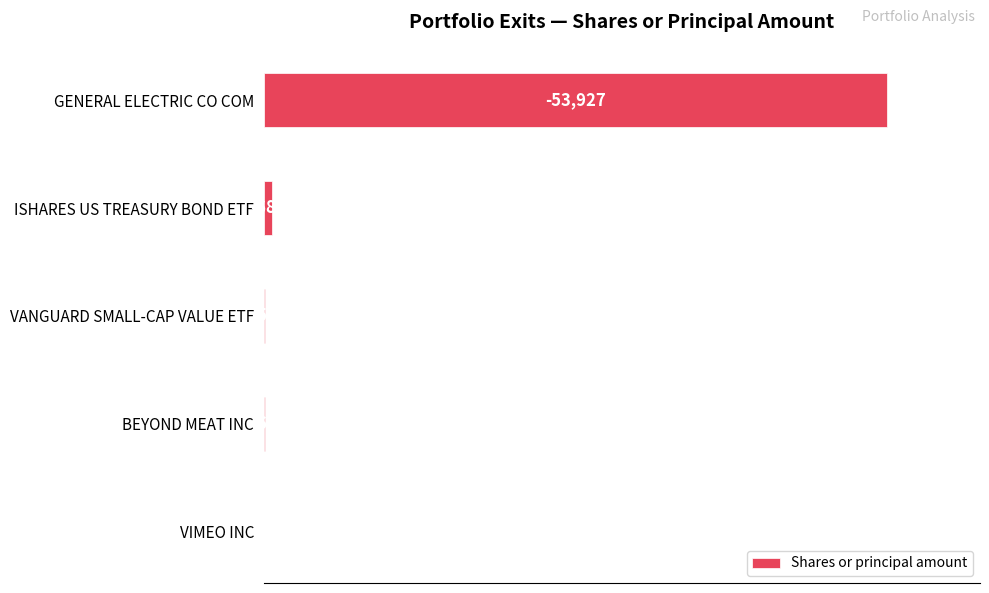

What is the difference between the maximum and minimum values?

53890